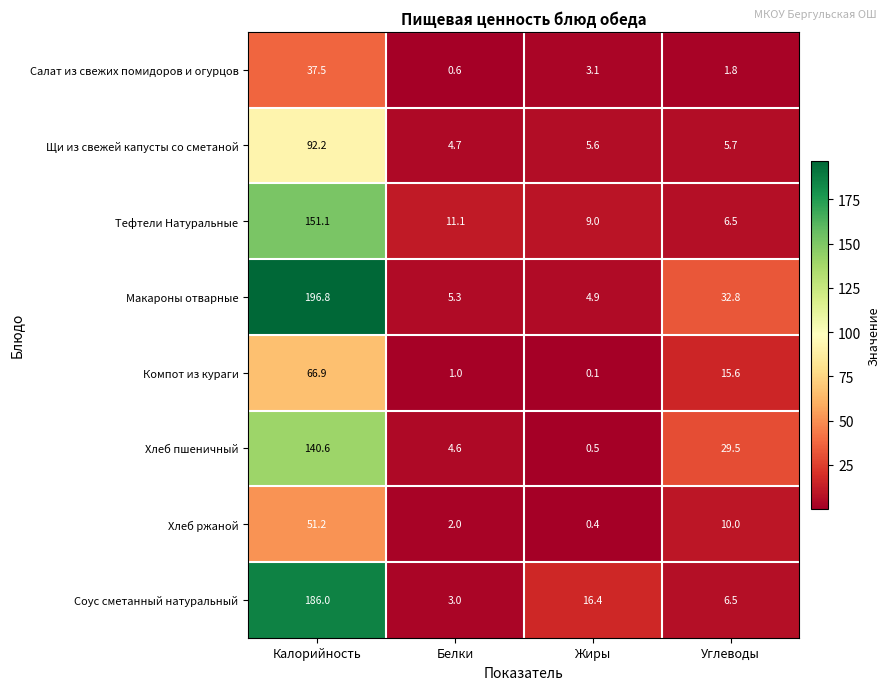

The value of Салат из свежих помидоров и огурцов at Жиры is 3.1. True or false?

True